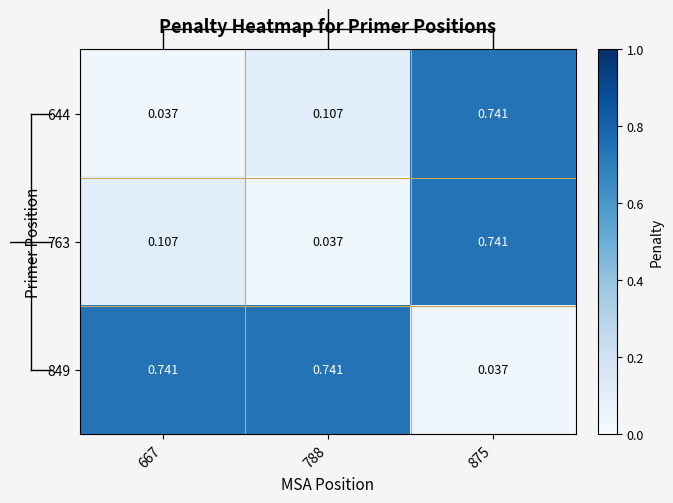

How many categories are shown in the chart?

3